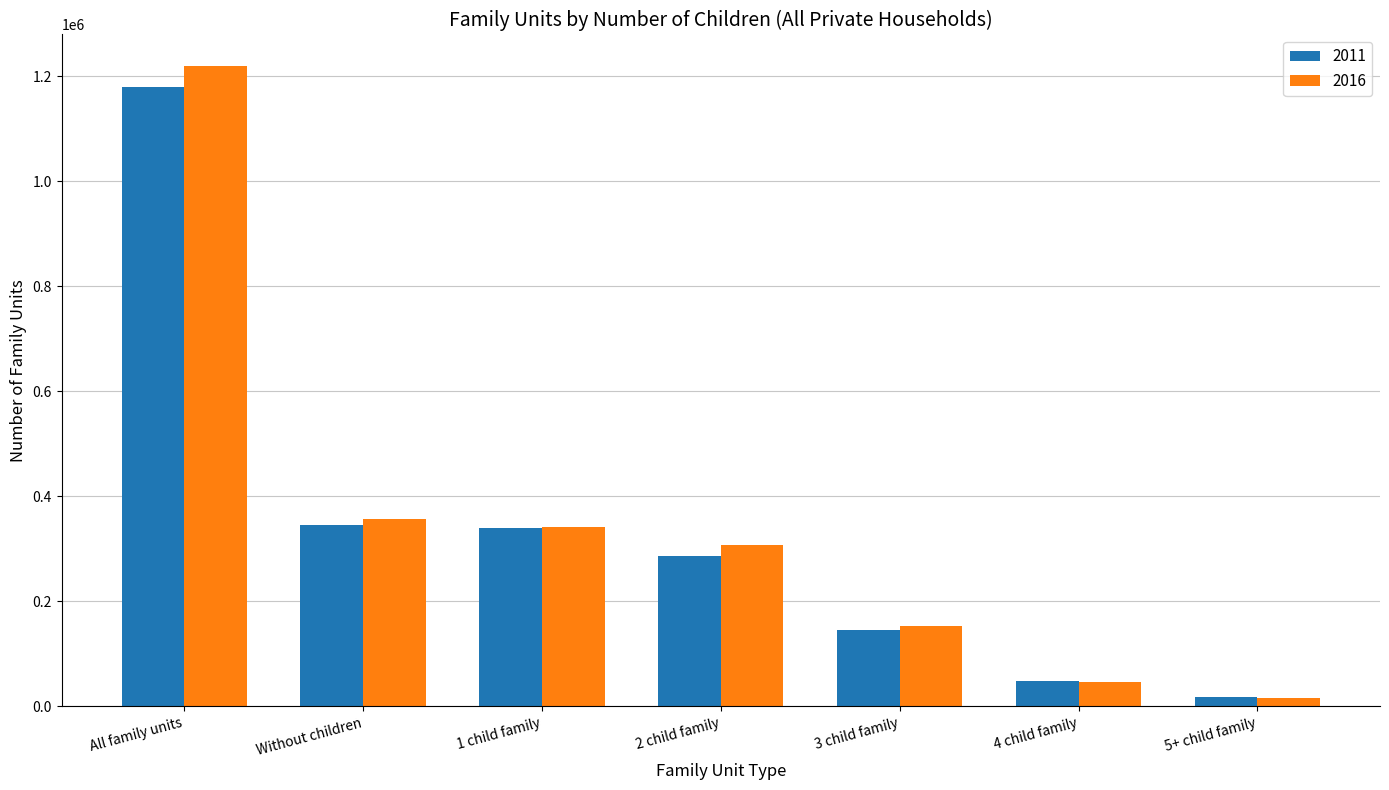

What is the sum of the 2011 values at 2 child family and 3 child family?

430422